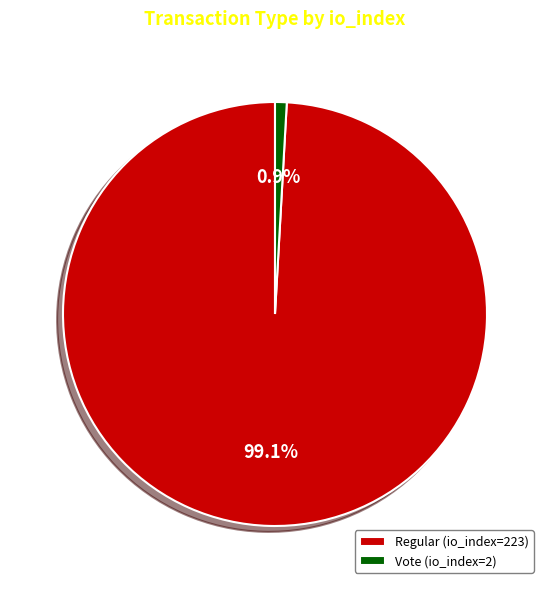

Is Regular (io_index=223) the majority of the pie?

Yes